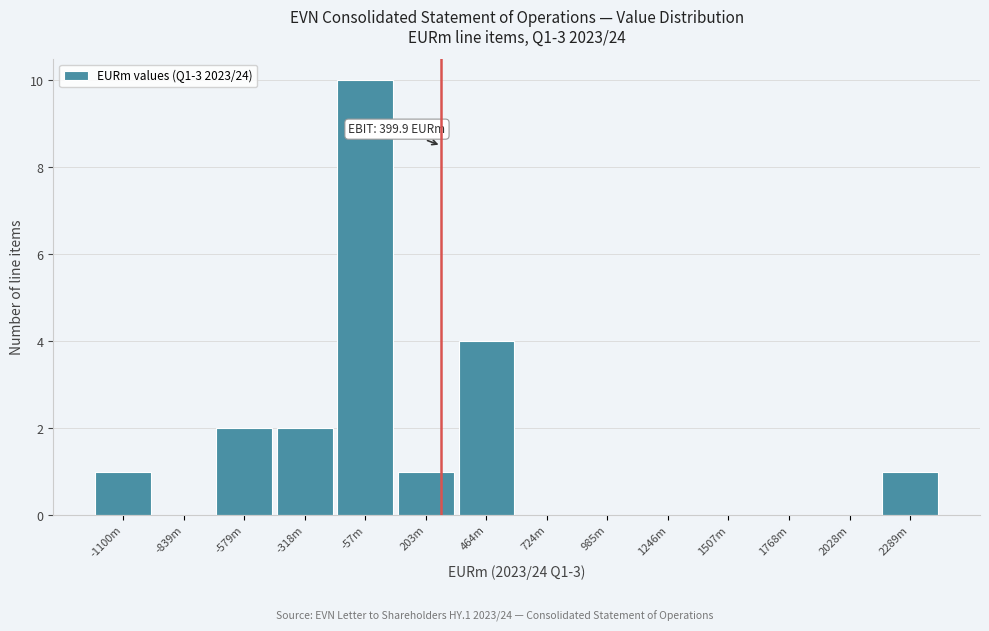

Reading right to left, extract all data points from this chart.

2289m=1	2028m=0	1768m=0	1507m=0	1246m=0	985m=0	724m=0	464m=4	203m=1	-57m=10	-318m=2	-579m=2	-839m=0	-1100m=1